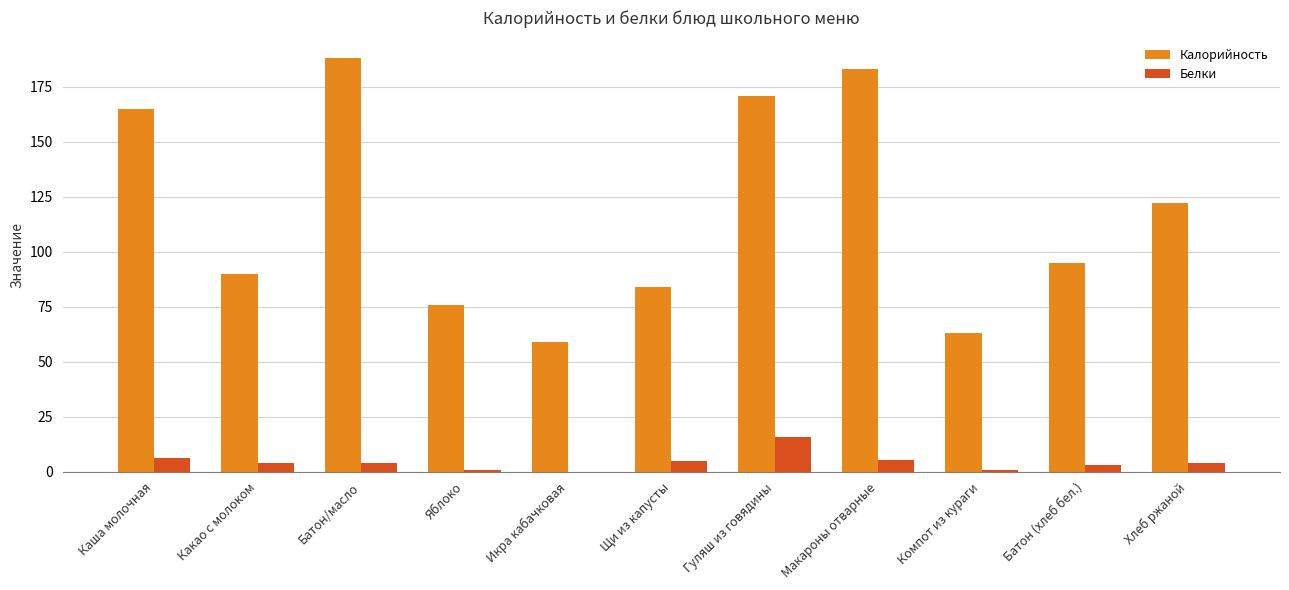

Are the bars horizontal?

No